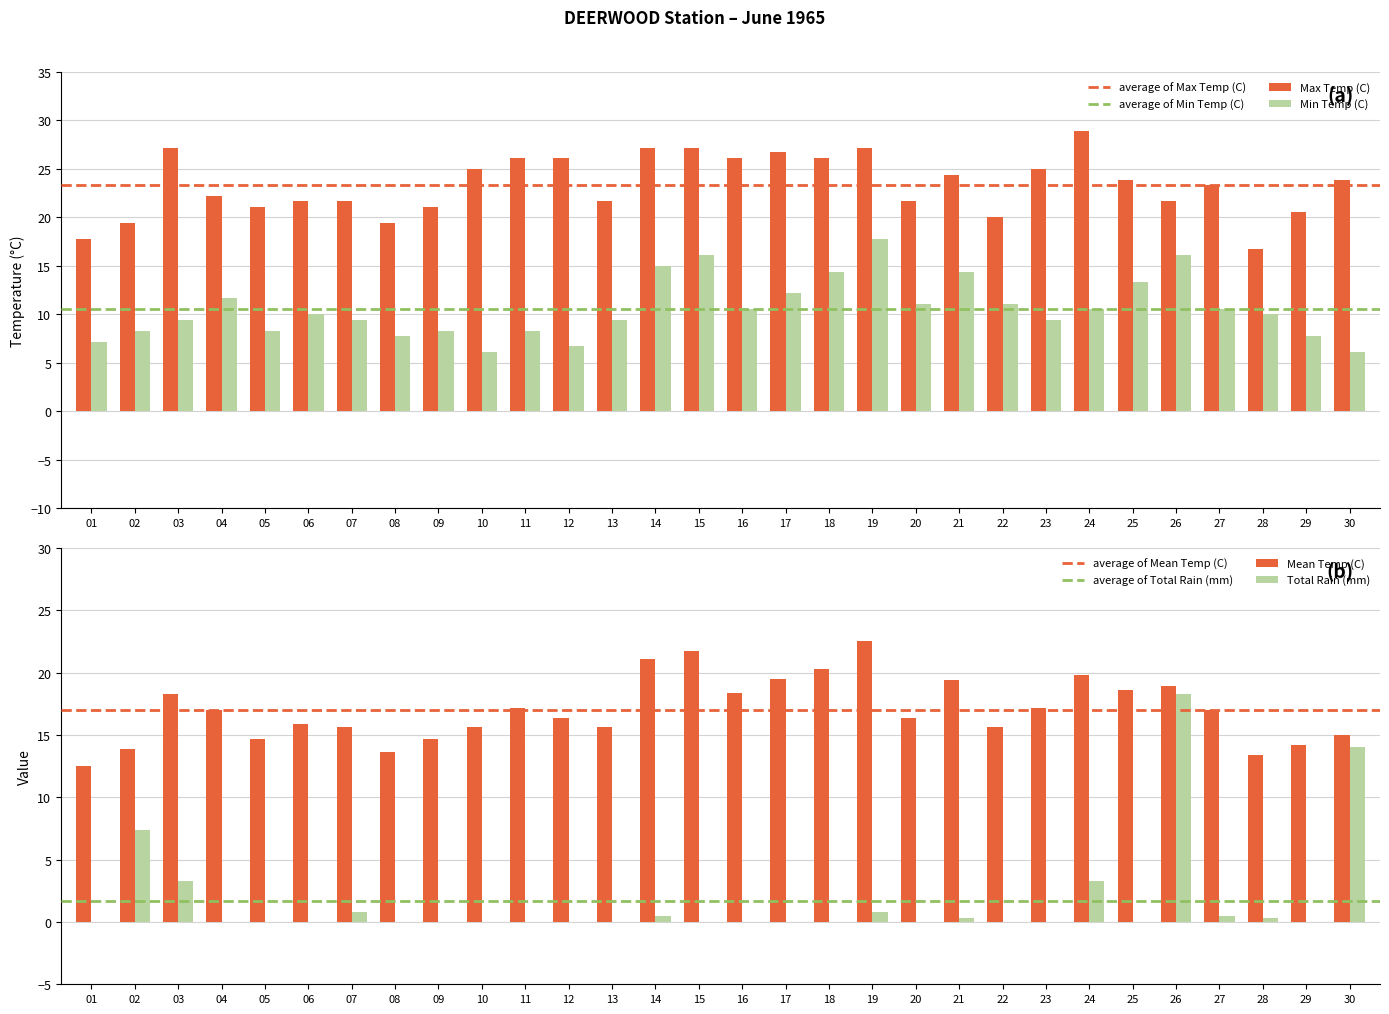

Which series has the largest total across all categories?

Max Temp (C)